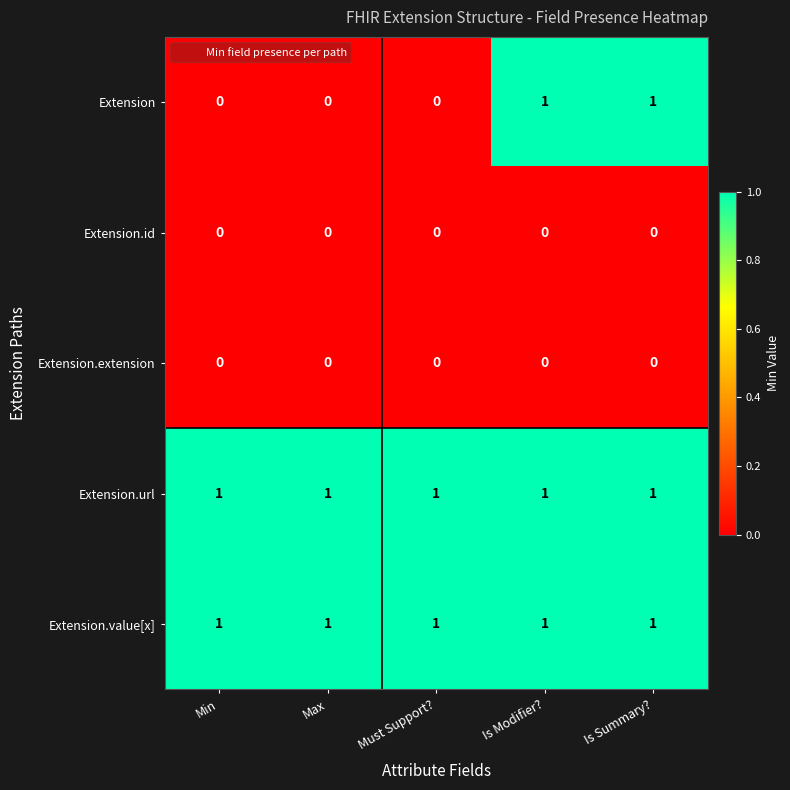

What is the spread (max minus min) of values at Min?

1